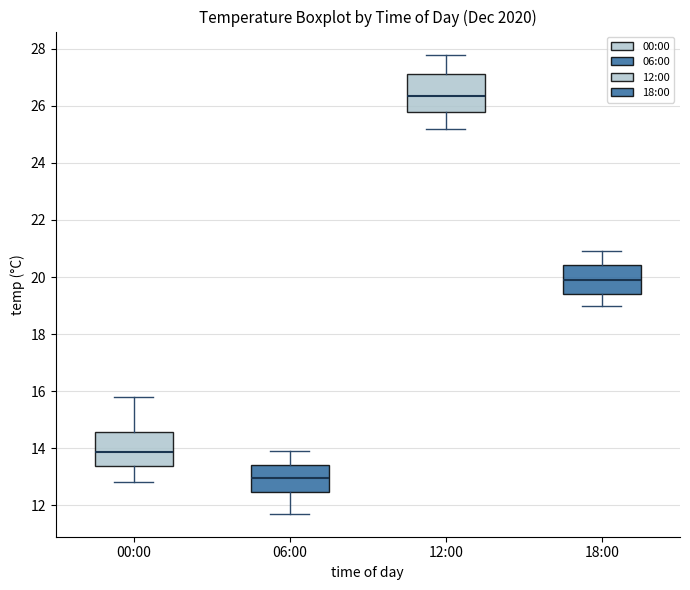

Reading left to right, read every box against the y-axis: the position of its median line, the range the box covers, and the ends of its whiskers. The values are not printed on the chart, so give them approximately, as read against the axis.

00:00: median 13.8, box 13.4 to 14.6, whiskers 12.8 to 15.8
06:00: median 13.0, box 12.4 to 13.4, whiskers 11.8 to 14.0
12:00: median 26.4, box 25.8 to 27.2, whiskers 25.2 to 27.8
18:00: median 20.0, box 19.4 to 20.4, whiskers 19.0 to 21.0